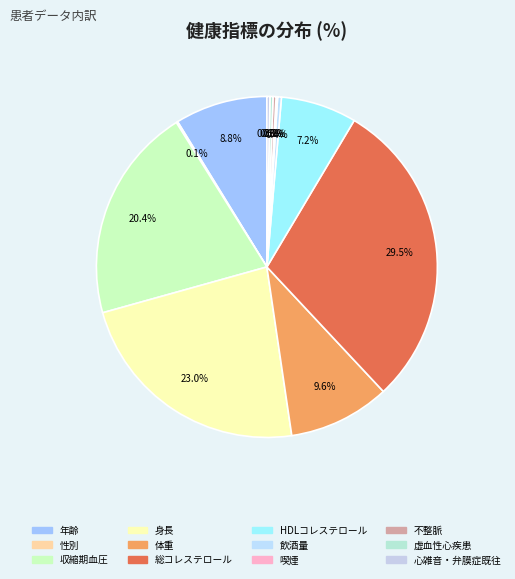

Is there any slice that represents more than half of the pie?

No